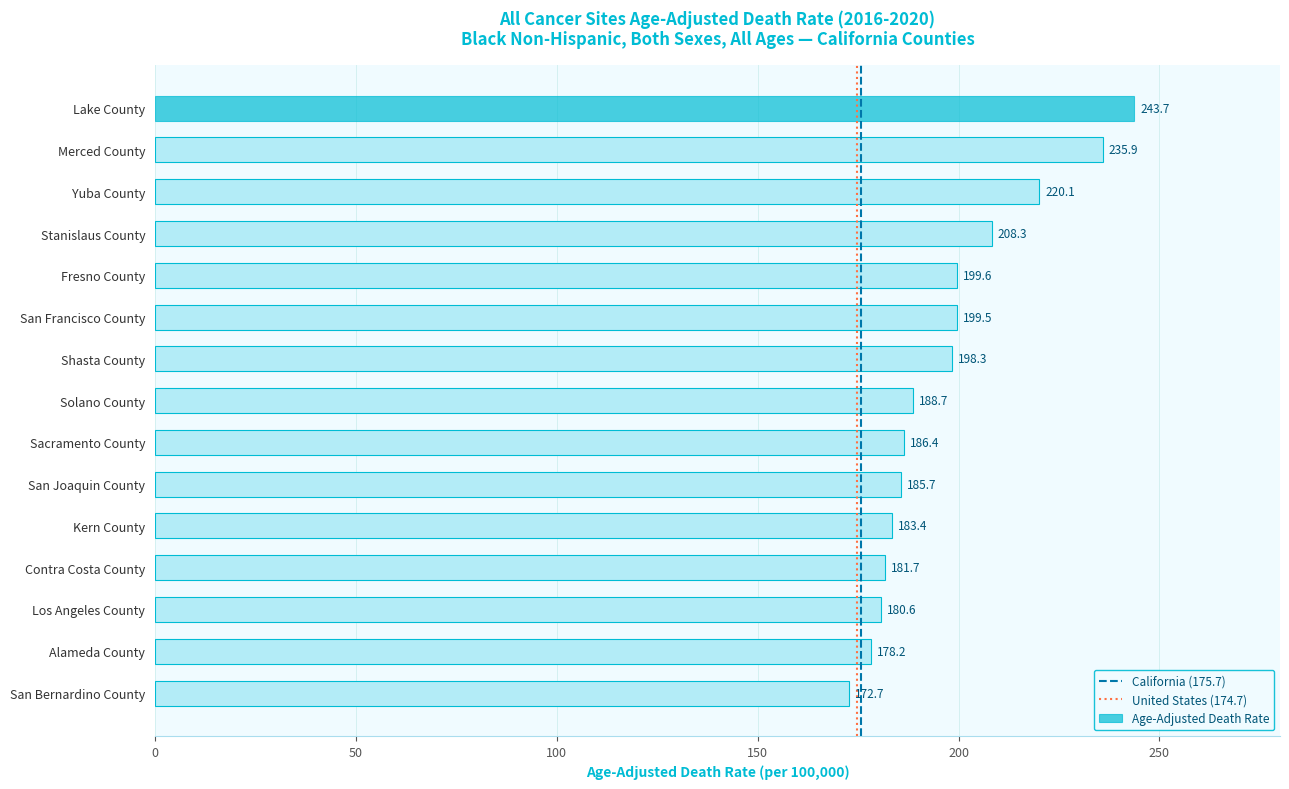

Where is the data nearest to the value 208?

Stanislaus County